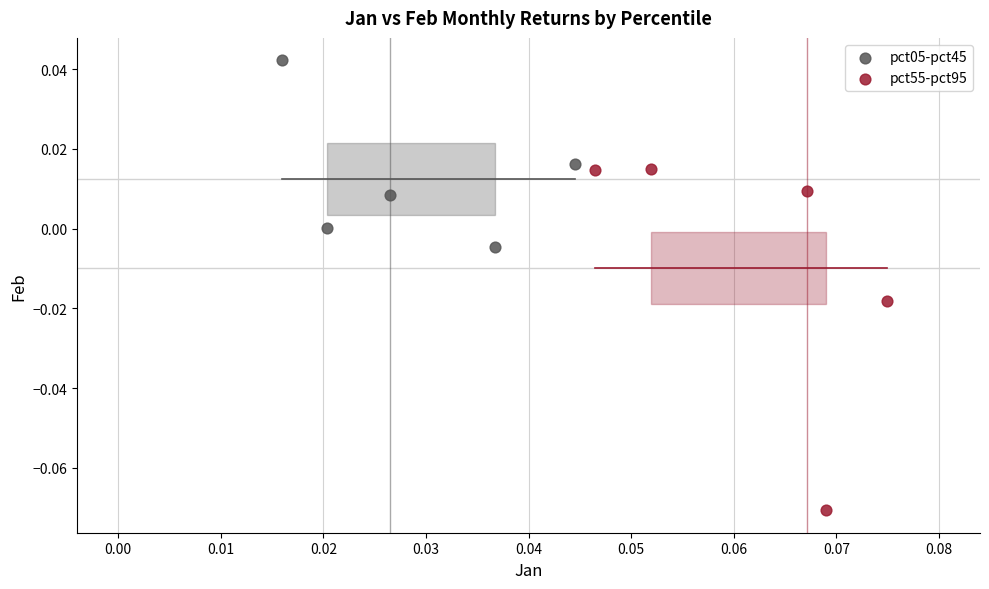

Which series reaches the minimum Y coordinate?

pct55-pct95